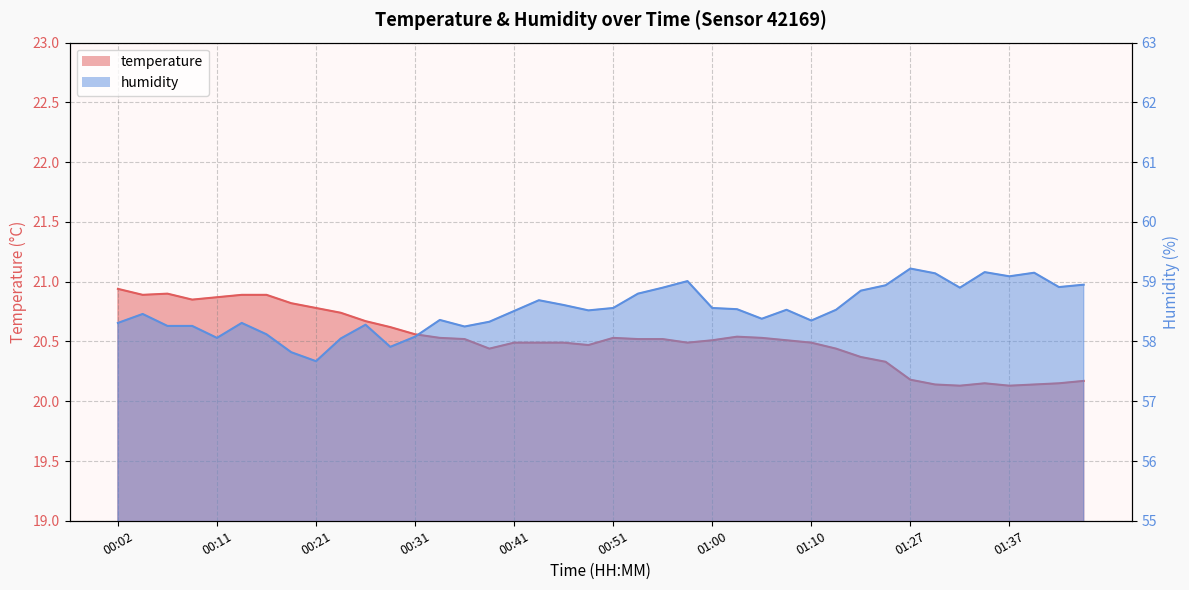

What is the label of the 17th point from the left?

00:41